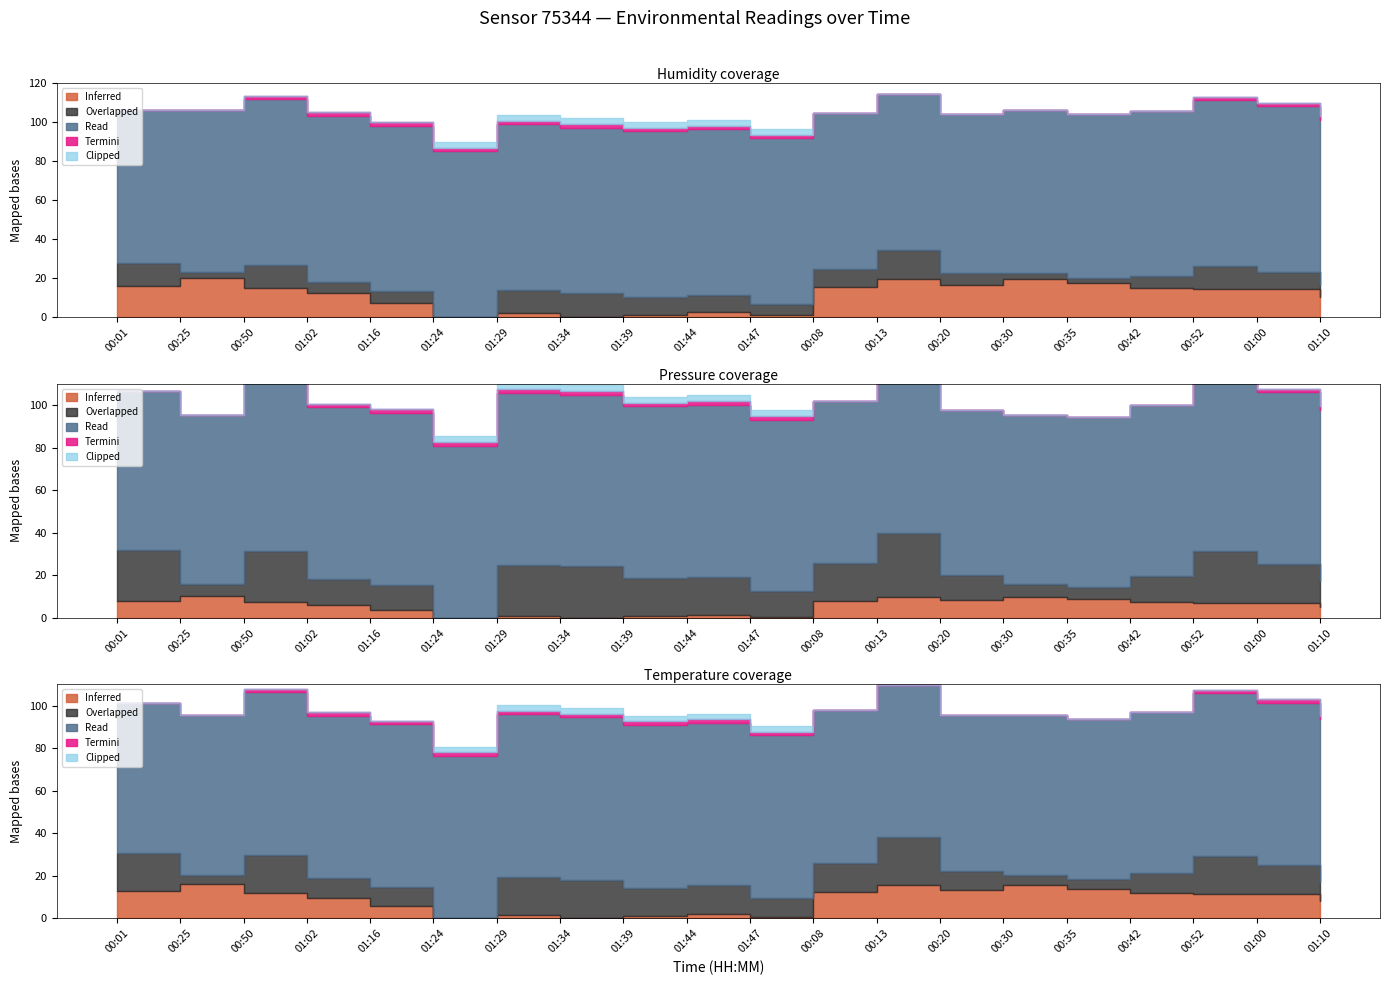

What is the label of the 18th point from the left?

00:52